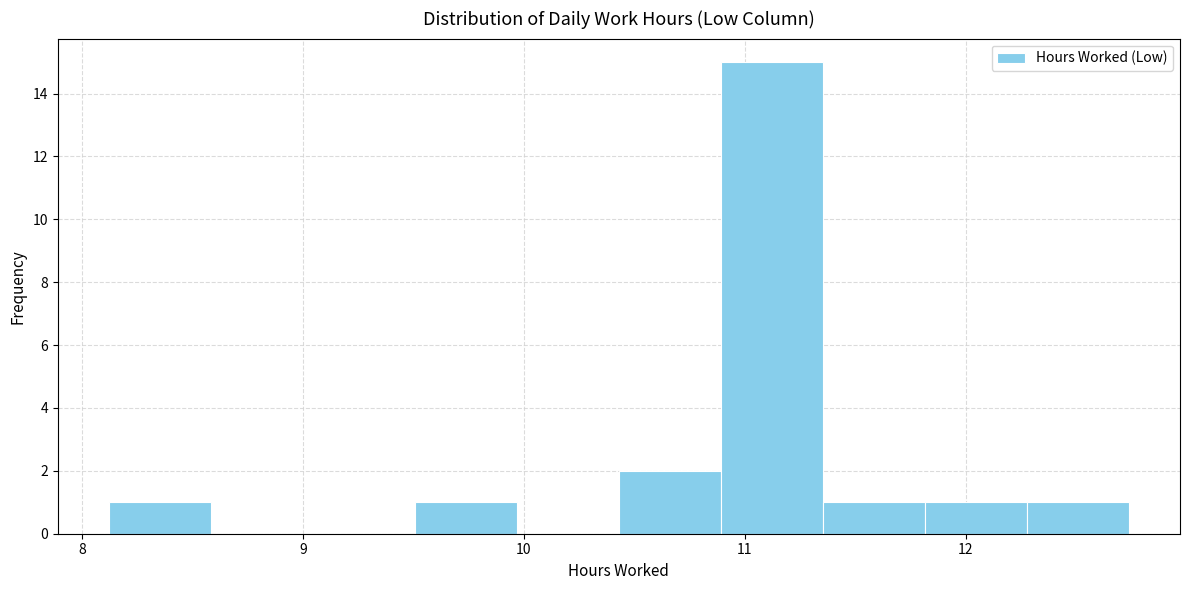

Reading left to right, transcribe this chart: for each bar, give the range it covers on the x-axis and its height. Neither the bar edges nor the heights are printed on the chart, so give them approximately, as read against the axes.

8.1 to 8.6: 1
8.6 to 9.0: 0
9.0 to 9.5: 0
9.5 to 10.0: 1
10.0 to 10.4: 0
10.4 to 10.9: 2
10.9 to 11.4: 15
11.4 to 11.8: 1
11.8 to 12.3: 1
12.3 to 12.7: 1